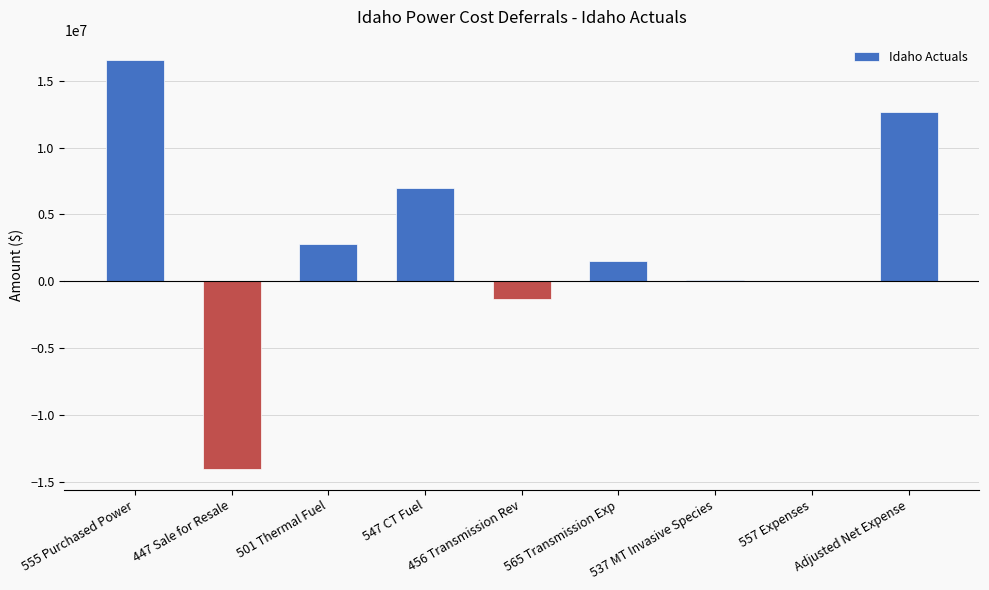

What is the change in value from 547 CT Fuel to 565 Transmission Exp?

-5427156